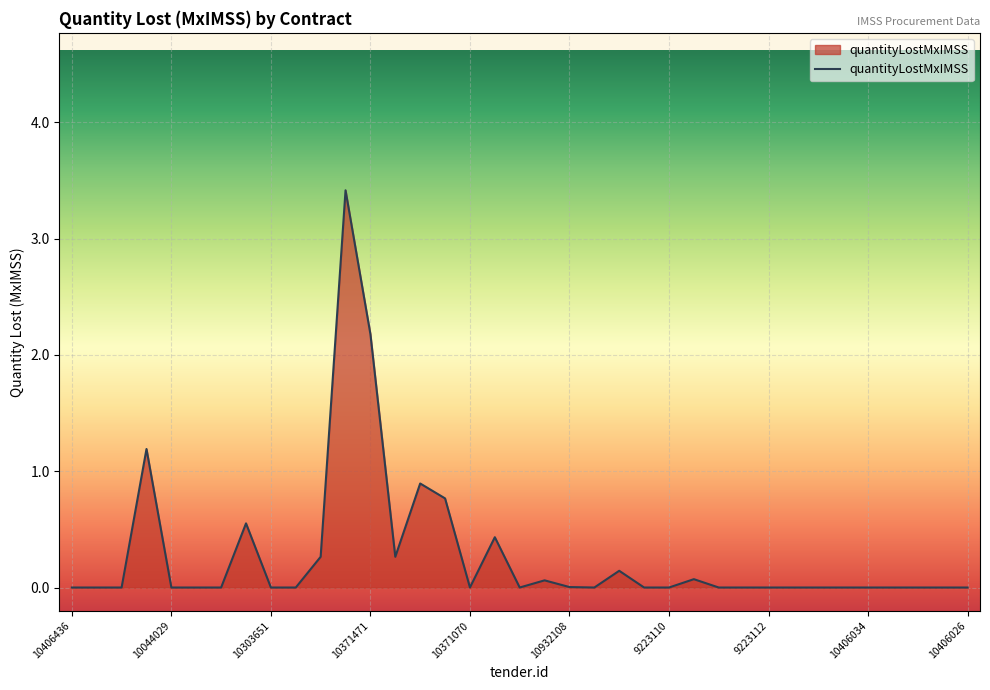

What is the sum of all values?

10.2